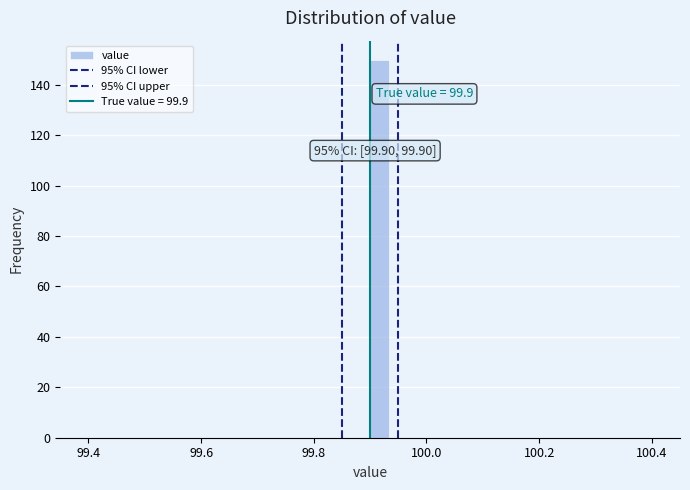

Read against the x-axis, roughly where is the centre of the tallest bar?

99.92